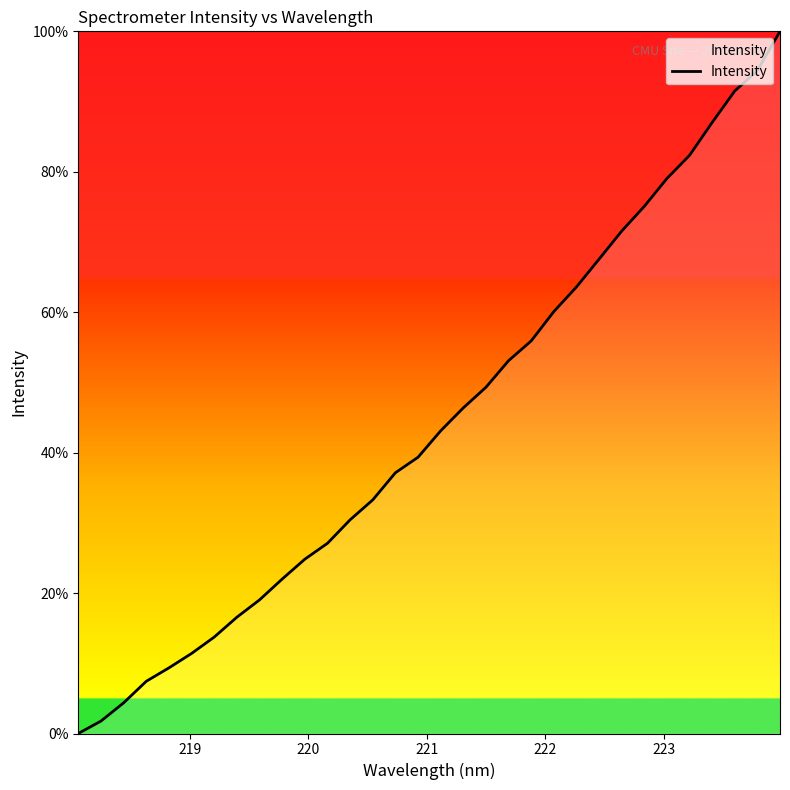

True or false: there are more than 2 points higher than both neighbors.

False